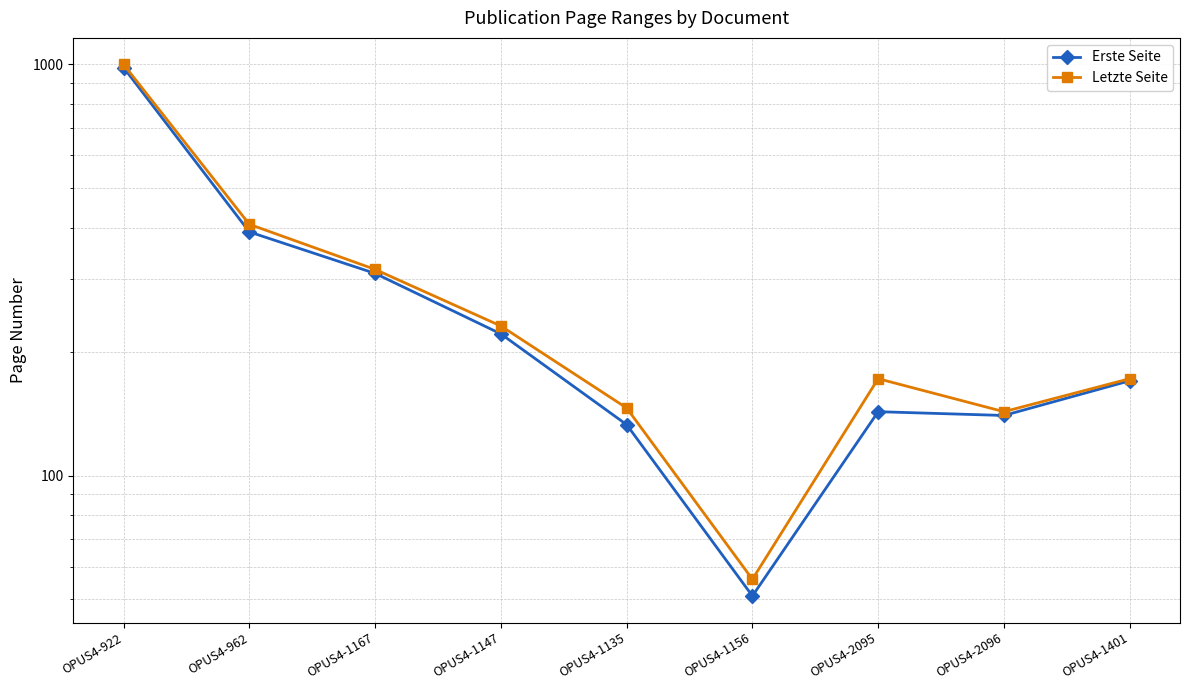

Reading left to right, what are all the values shown in this chart?

Erste Seite: OPUS4-922=981	OPUS4-962=391	OPUS4-1167=310	OPUS4-1147=221	OPUS4-1135=133	OPUS4-1156=51	OPUS4-2095=143	OPUS4-2096=140	OPUS4-1401=170
Letzte Seite: OPUS4-922=998	OPUS4-962=408	OPUS4-1167=317	OPUS4-1147=231	OPUS4-1135=146	OPUS4-1156=56	OPUS4-2095=172	OPUS4-2096=143	OPUS4-1401=172